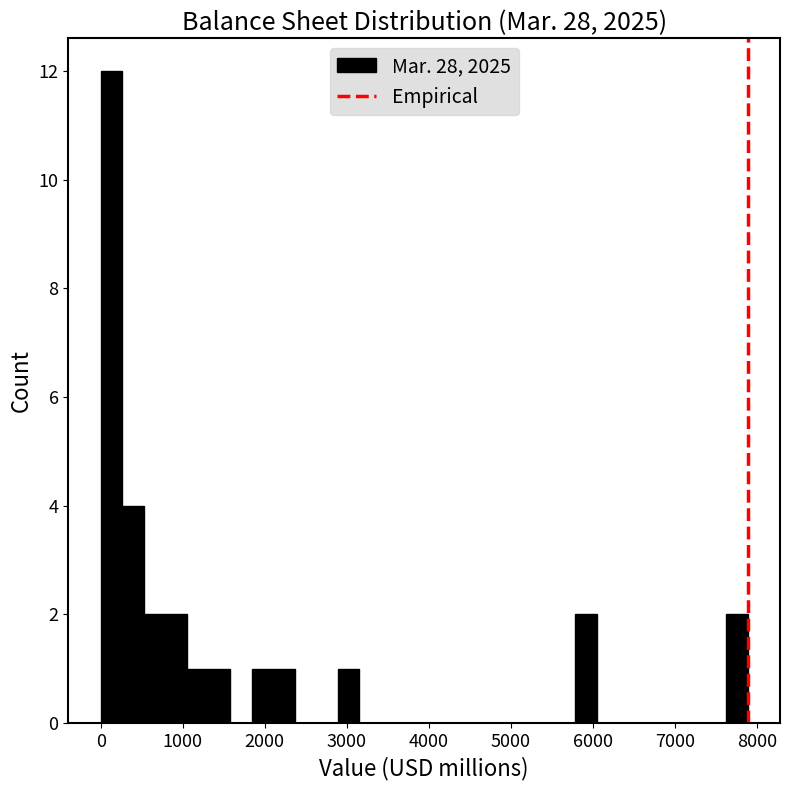

Read against the x-axis, roughly where is the centre of the tallest bar?

100